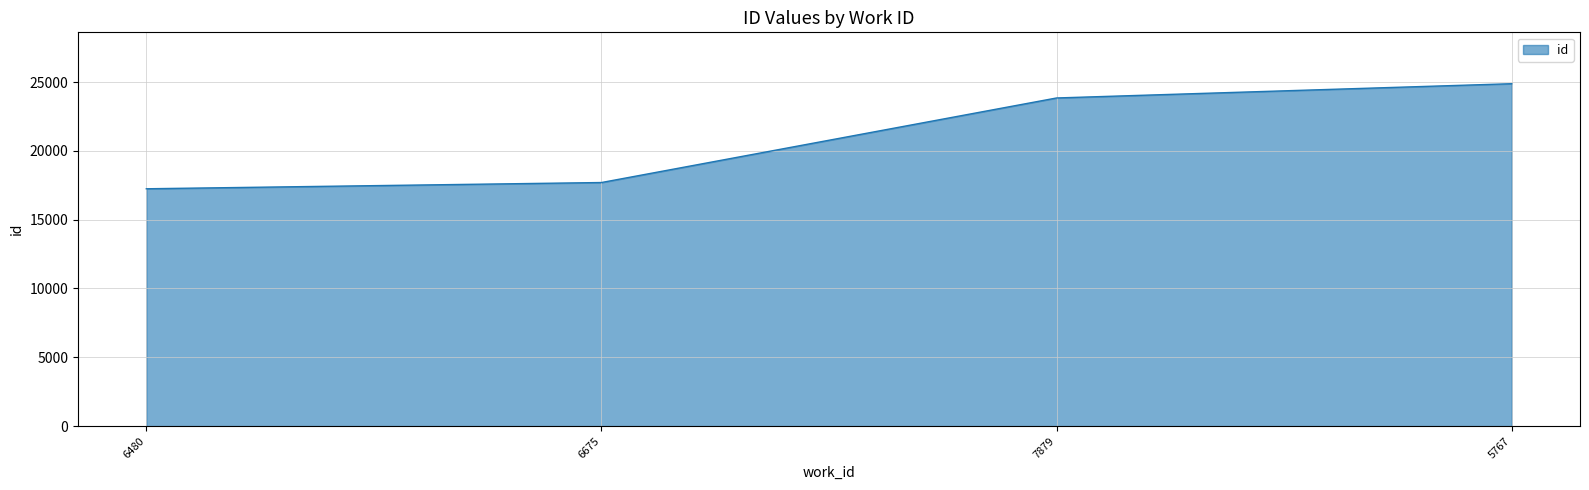

Count the number of data series in this chart.

1